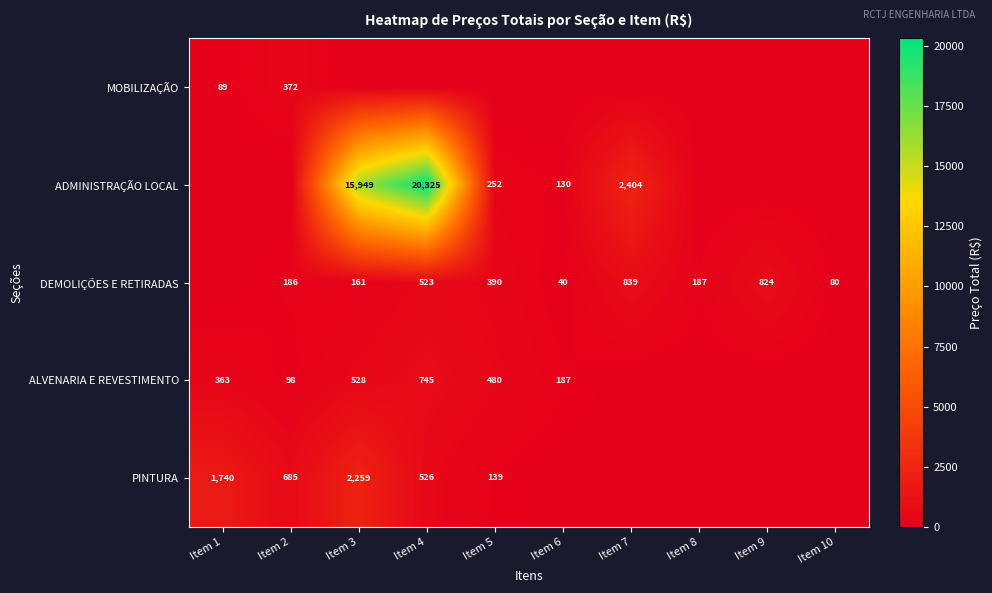

What is the difference between the PINTURA values at Item 5 and Item 4?

387